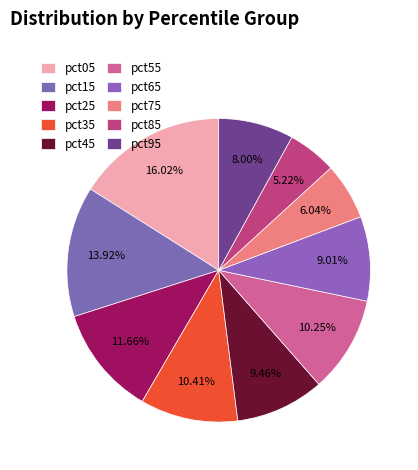

Combined, do pct25 and pct55 account for over 50%?

No